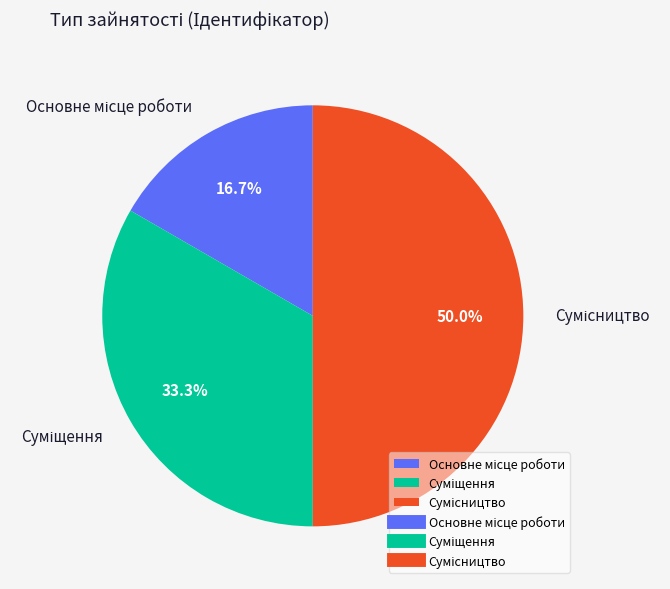

To the nearest percent, what is the difference between the largest and smallest slice percentages?

33%